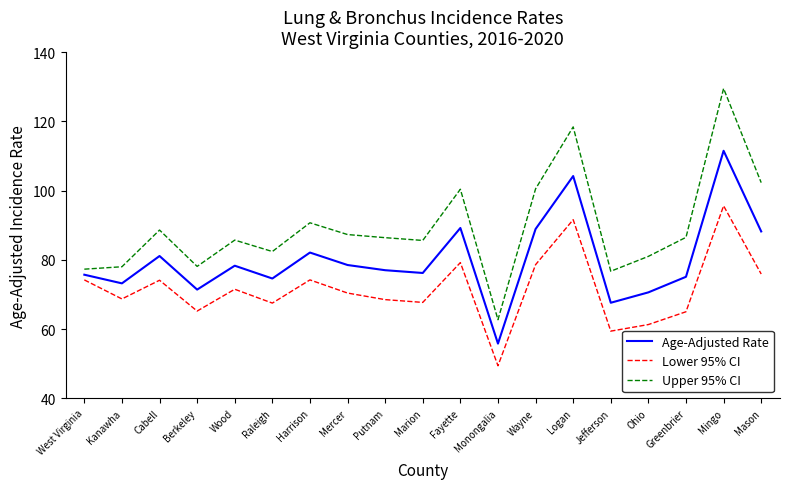

What value does the Age-Adjusted Rate series have at Cabell?

81.1